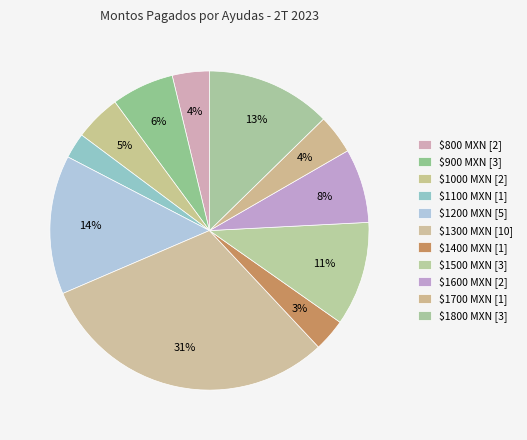

How many segments does this pie chart have?

11